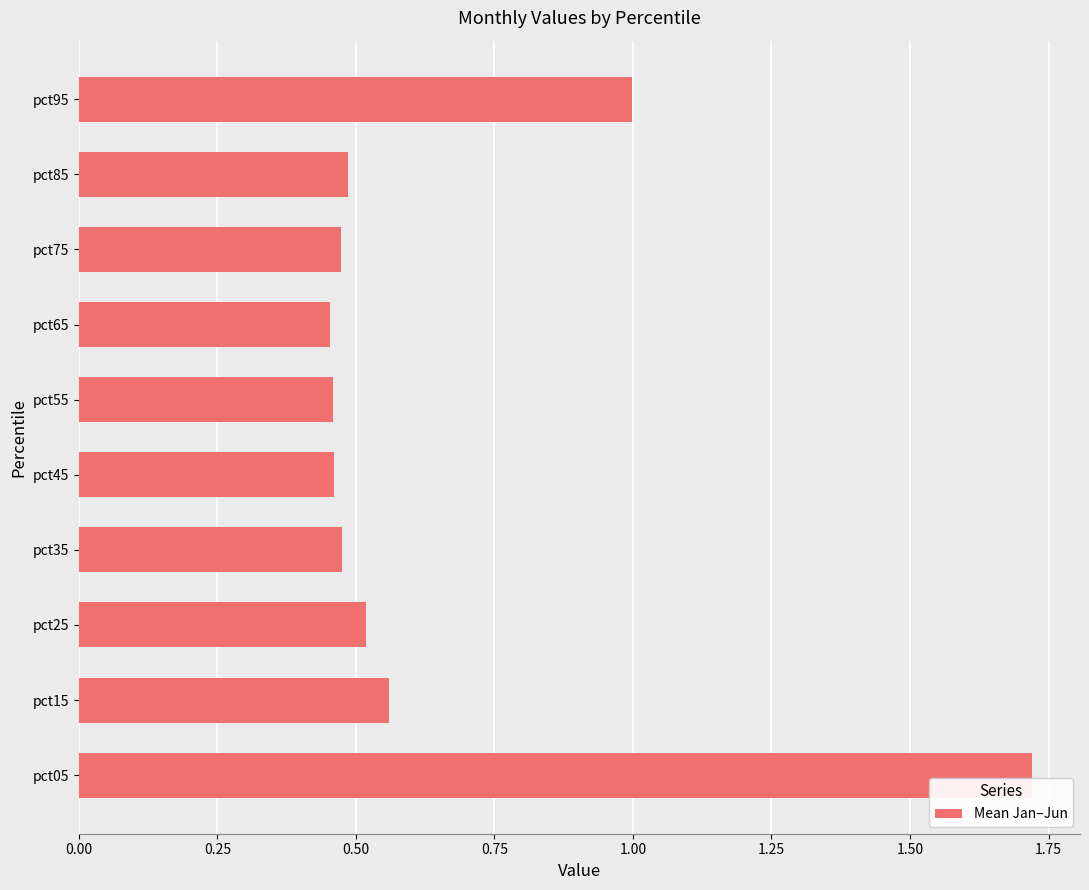

Does the chart contain stacked bars?

No